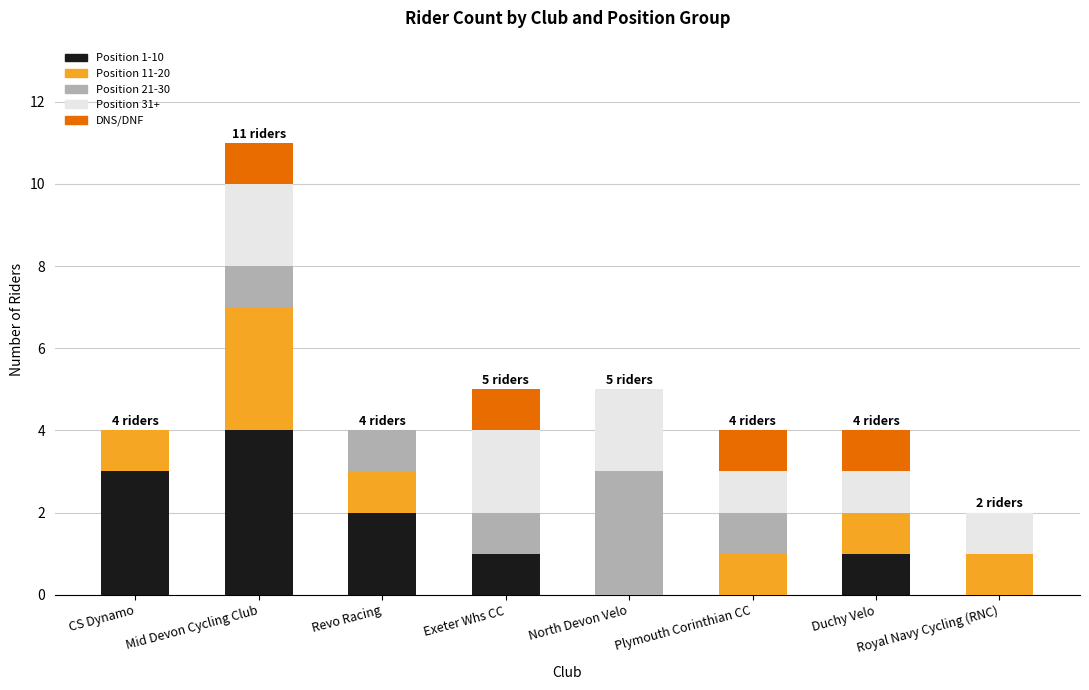

What is the total value across all series at North Devon Velo?

5